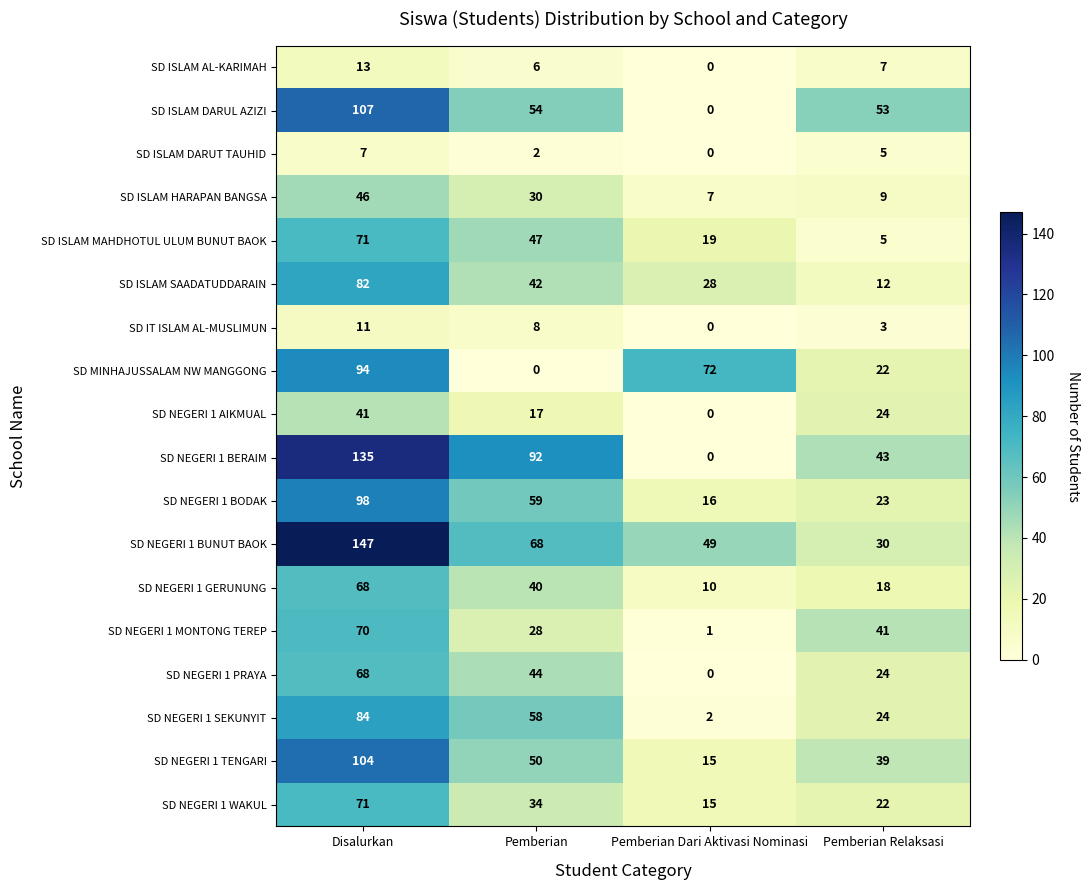

What is the highest value of the SD NEGERI 1 BUNUT BAOK series?

147